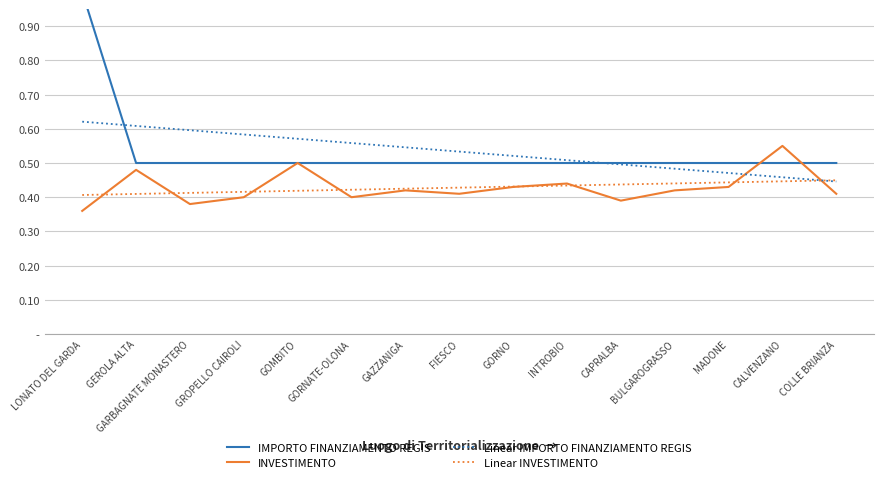

How many data points does each series have?

15